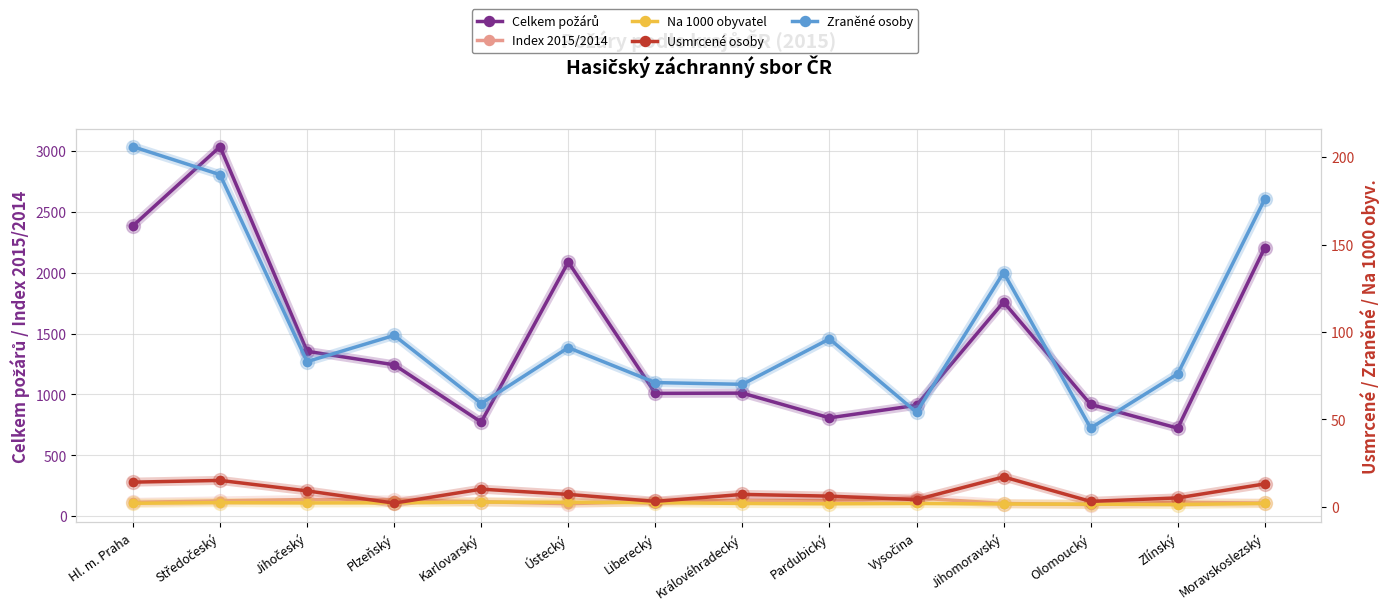

What is the maximum value for Index 2015/2014?

149.6